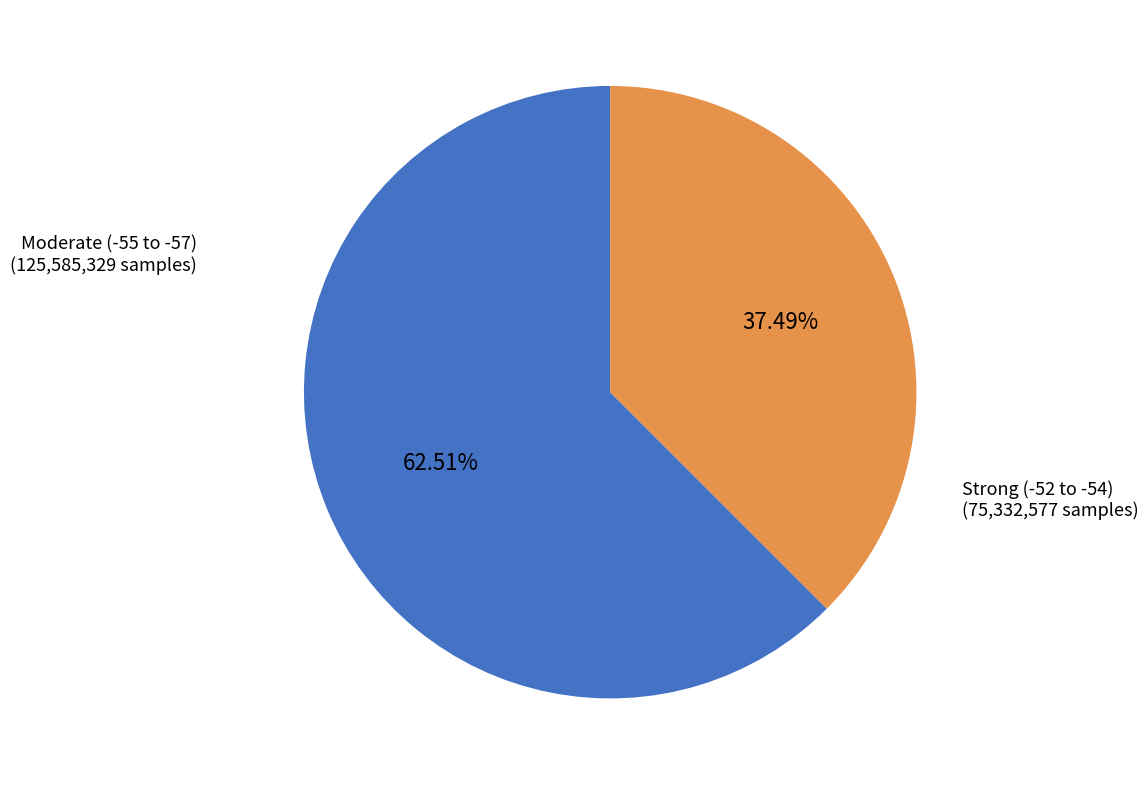

Is there any slice that represents more than half of the pie?

Yes